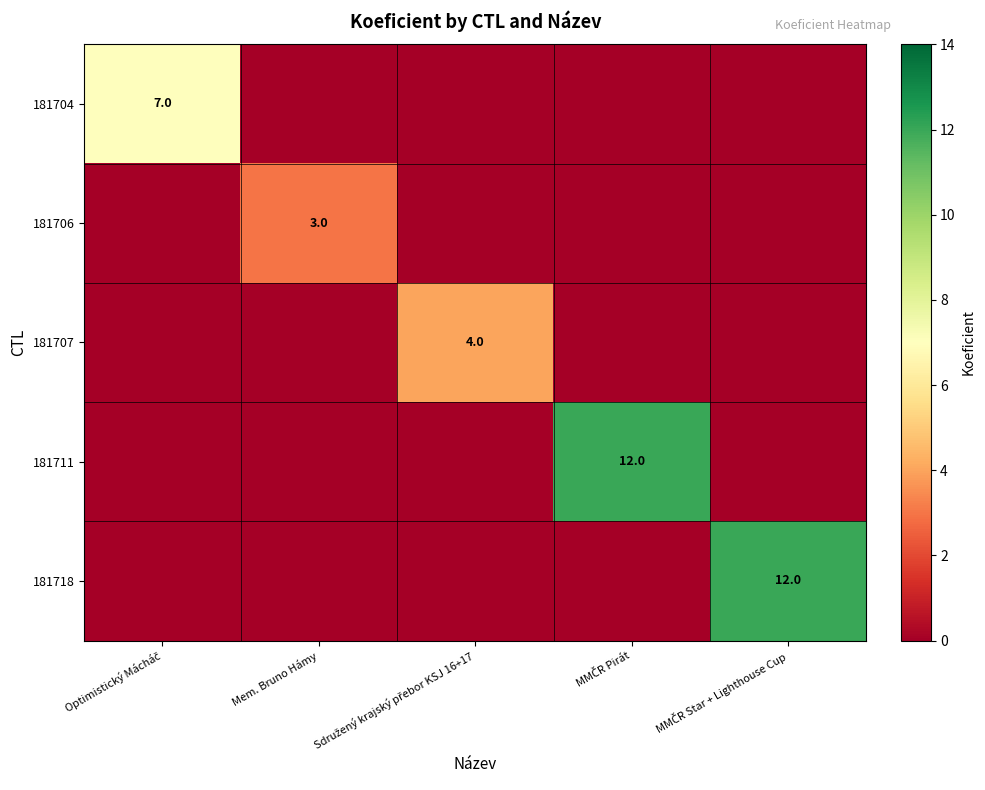

Is the value of 181706 at Sdružený krajský přebor KSJ 16+17 greater than the value of 181711 at MMČR Star + Lighthouse Cup?

No